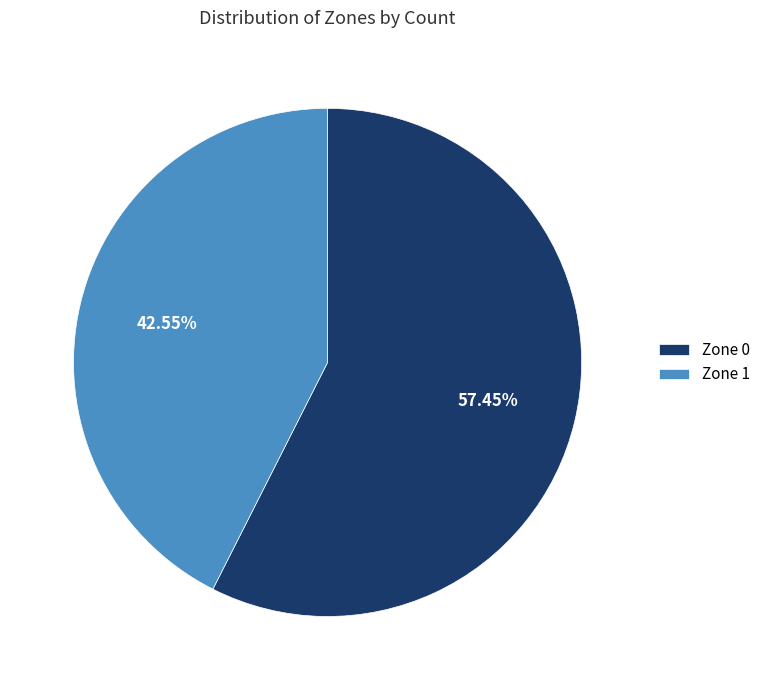

To the nearest percent, what is the combined percentage of Zone 1 and Zone 0?

100%